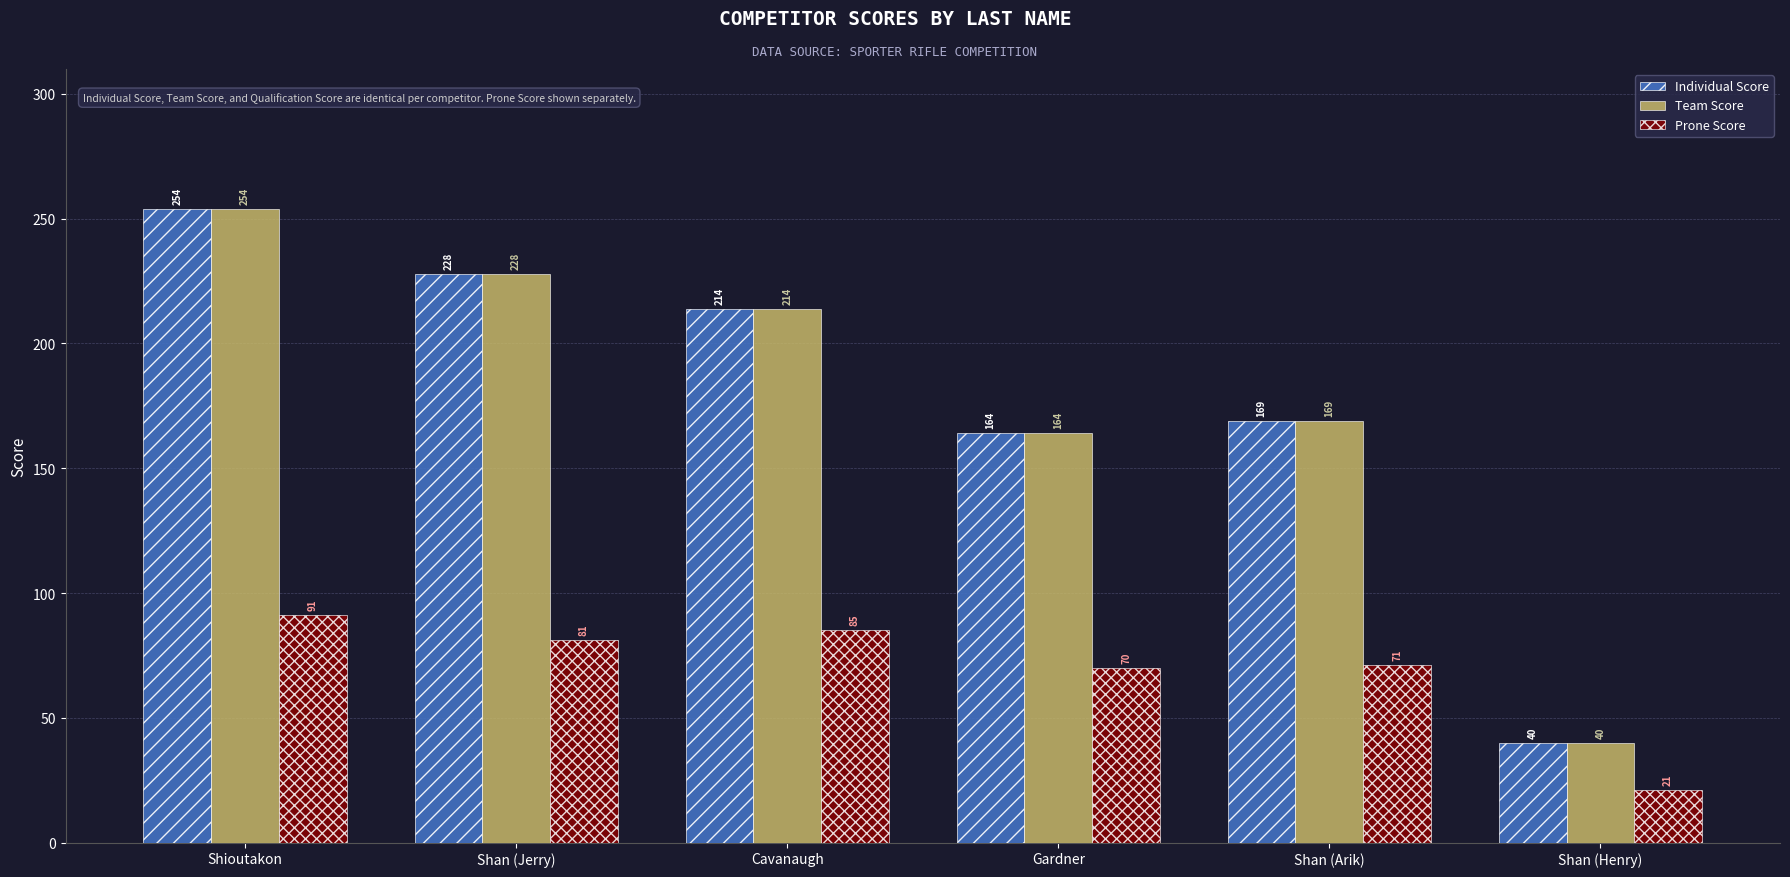

At which category does the chart reach its peak across all series?

Shioutakon